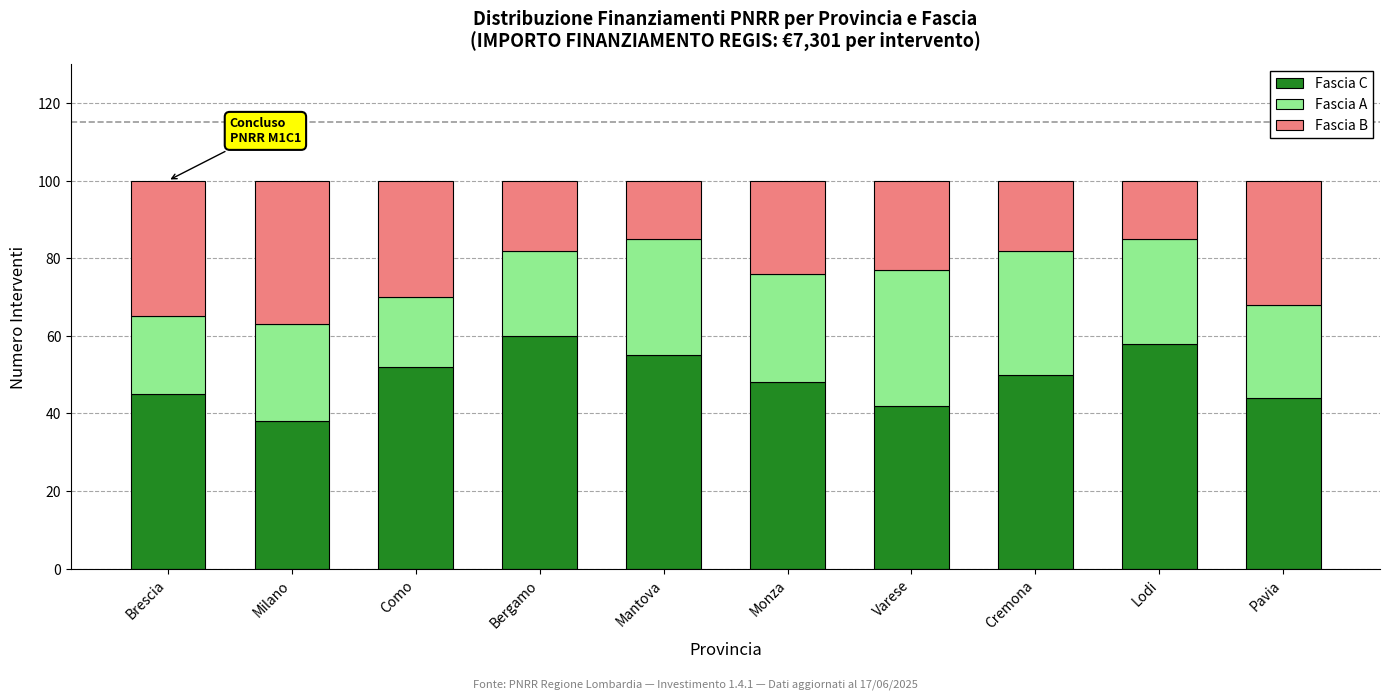

What is the sum of the Fascia C values at Lodi and Bergamo?

118